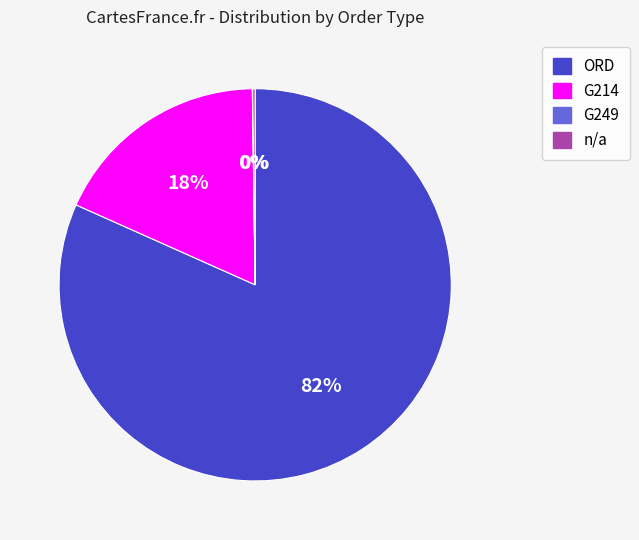

Which category accounts for the majority?

ORD